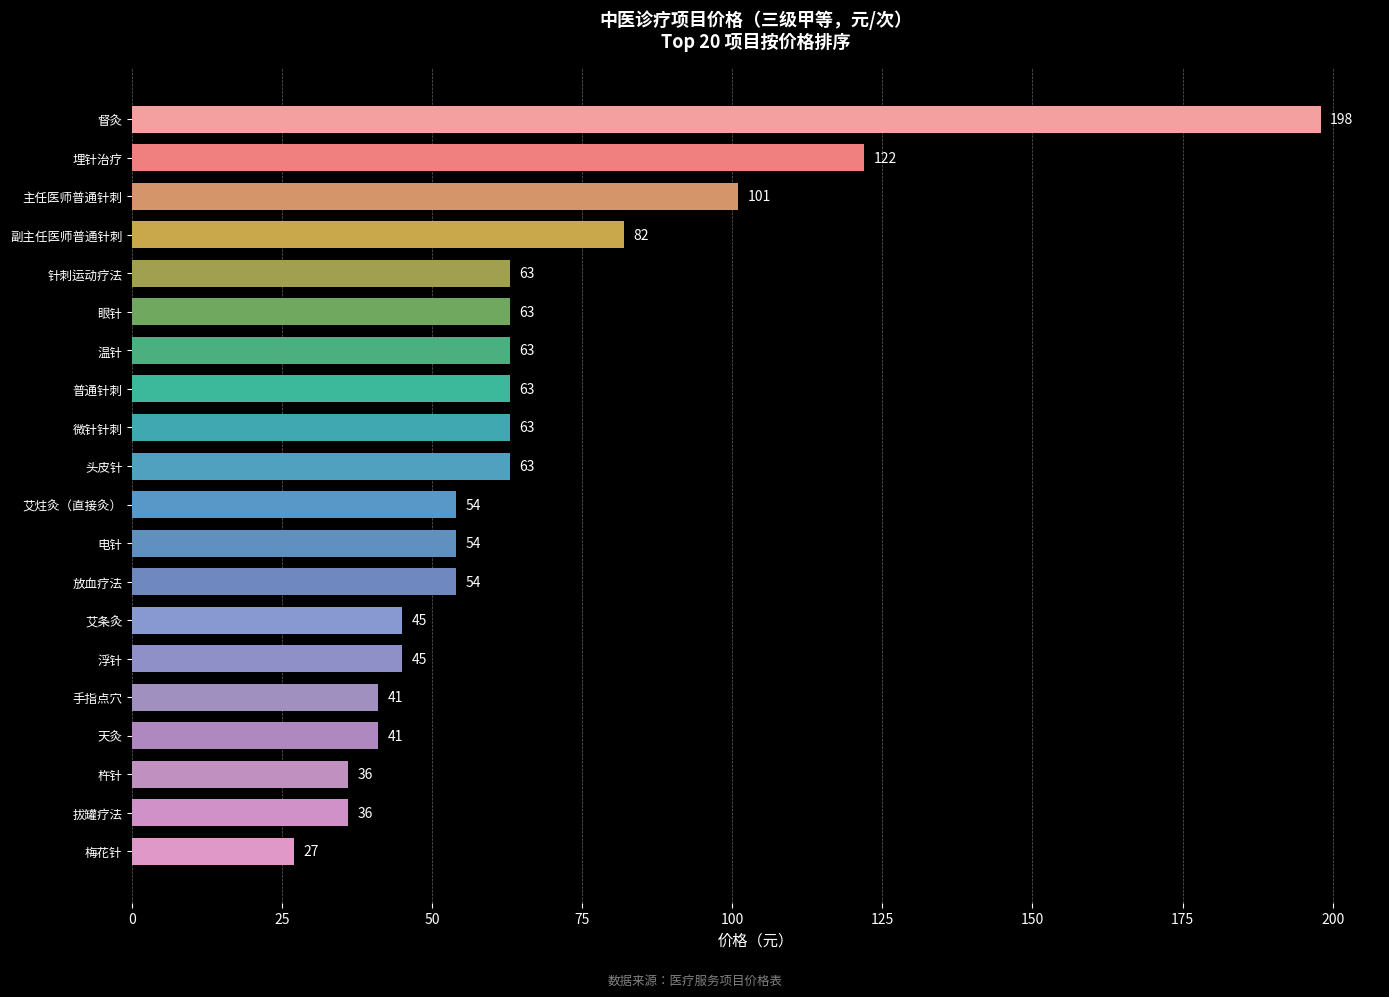

True or false: the data shows 45 at 艾条灸.

True